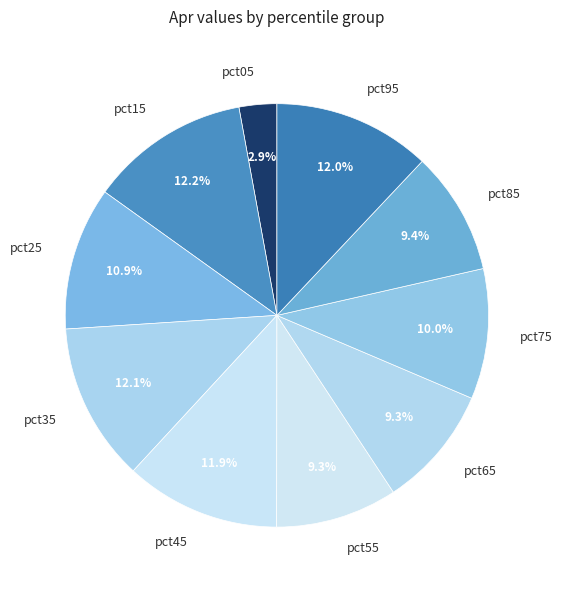

Do pct25 and pct05 together represent more than half of the pie?

No